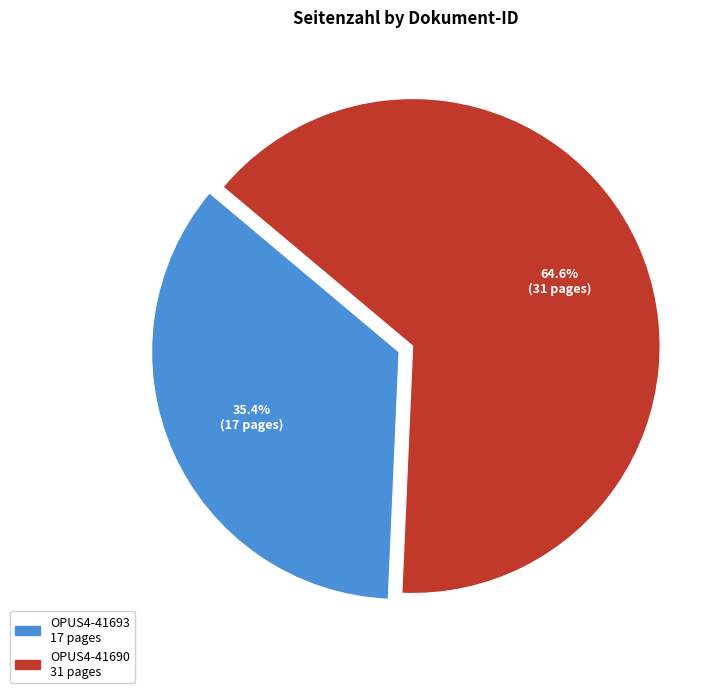

Which category accounts for the majority?

OPUS4-41690